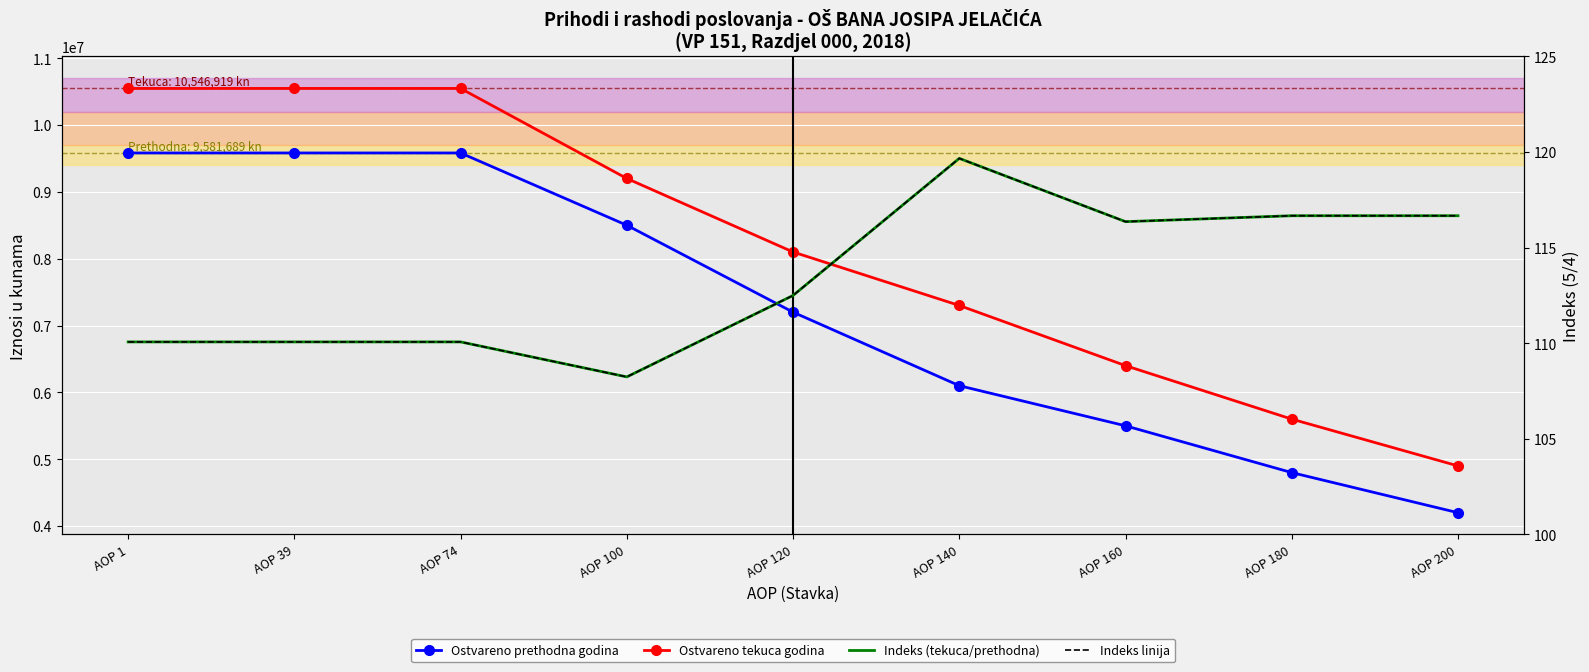

Read the Indeks linija value at AOP 200.

116.7